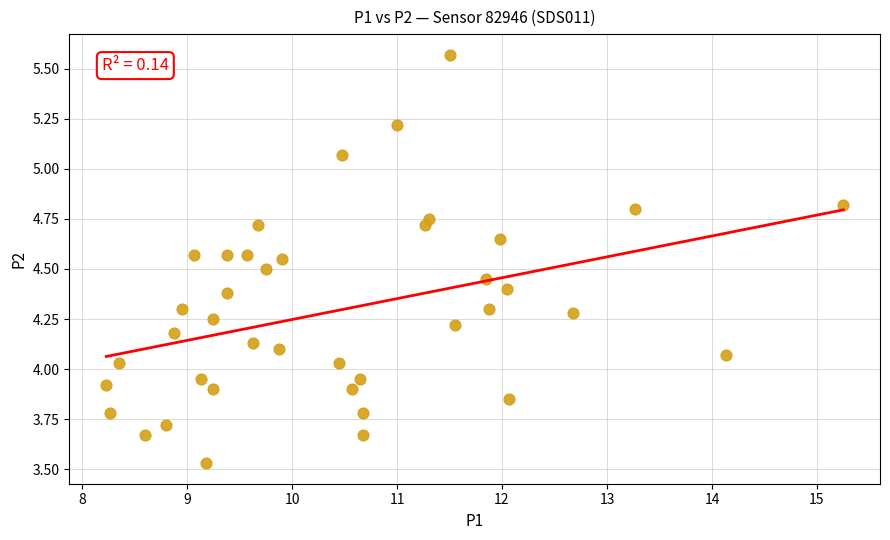

What is the range of Y values (max minus min)?

2.0